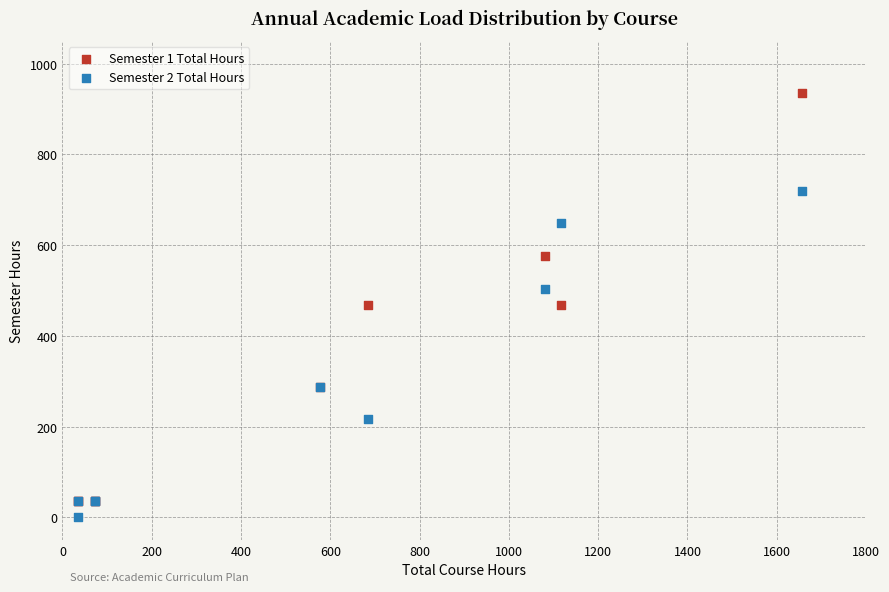

Which series contains the highest Y value?

Semester 1 Total Hours